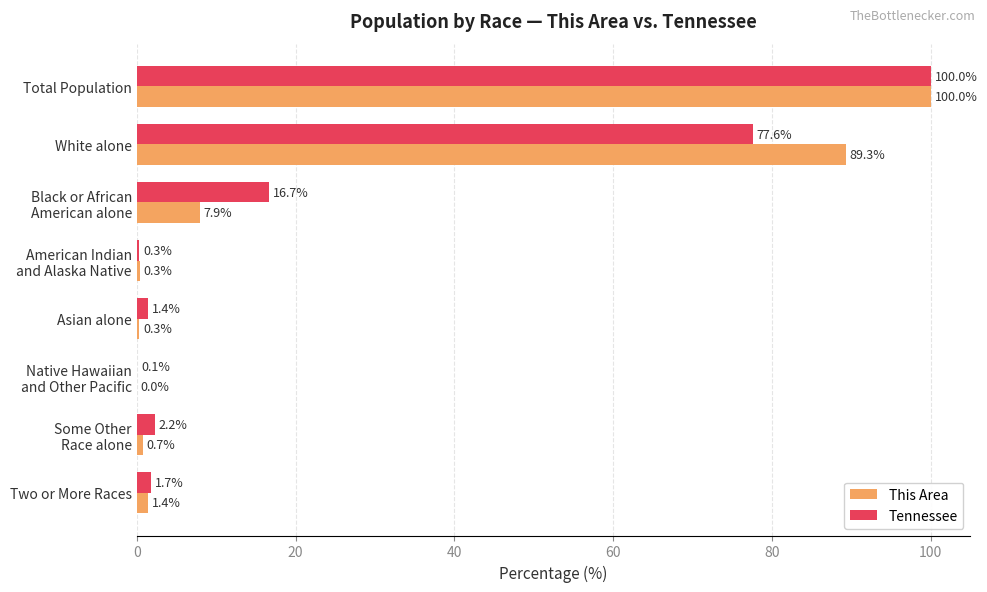

What is the sum of all Tennessee values?

200.0